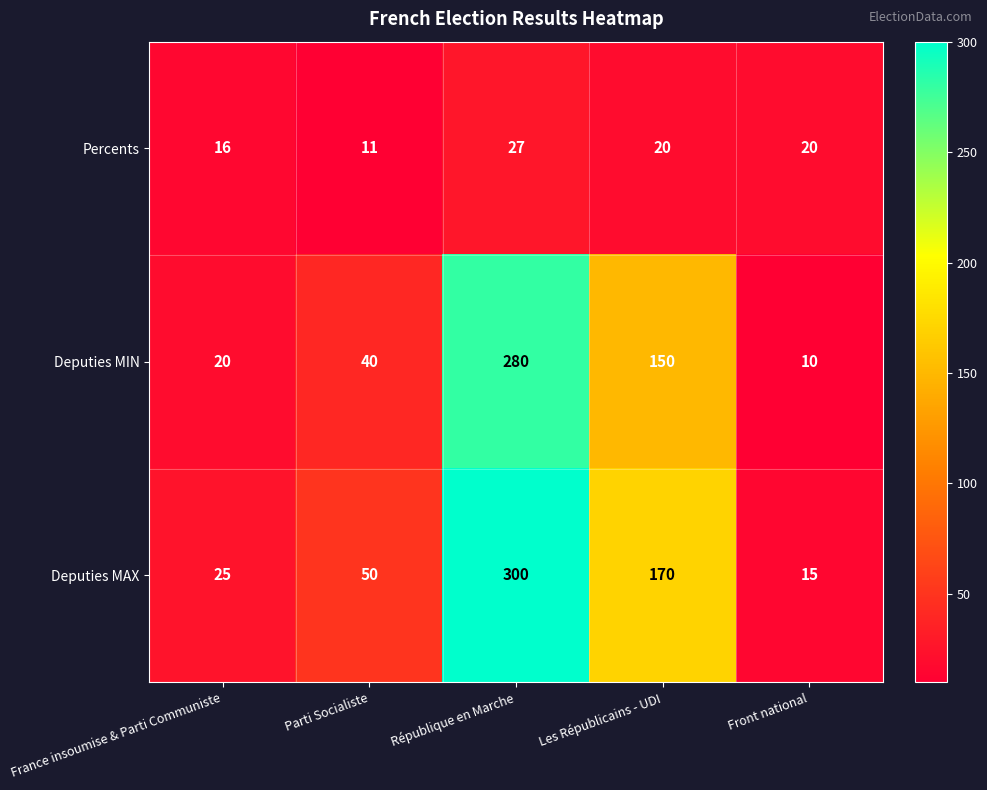

Reading left to right, list all the values displayed in this chart.

Percents: France insoumise & Parti Communiste=16	Parti Socialiste=11	République en Marche=27	Les Républicains - UDI=20	Front national=20
Deputies MIN: France insoumise & Parti Communiste=20	Parti Socialiste=40	République en Marche=280	Les Républicains - UDI=150	Front national=10
Deputies MAX: France insoumise & Parti Communiste=25	Parti Socialiste=50	République en Marche=300	Les Républicains - UDI=170	Front national=15